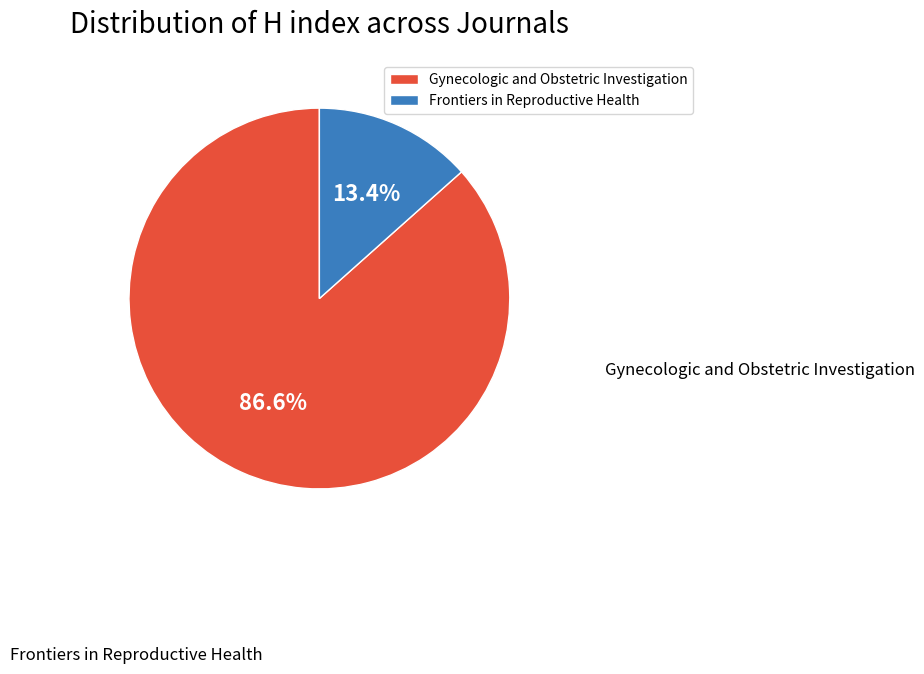

Is it true that Gynecologic and Obstetric Investigation is 97% of the pie?

False